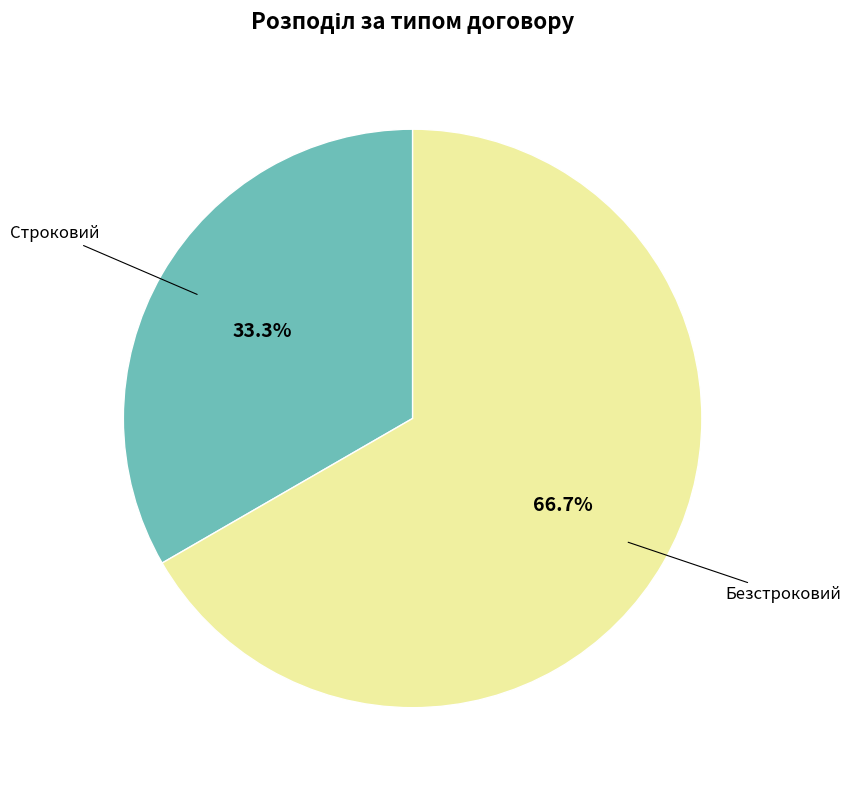

Is there a majority slice in this chart?

Yes